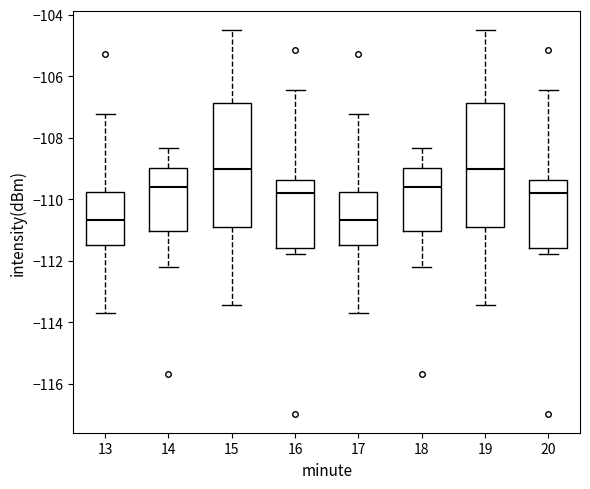

Where is the lower edge of the box at x = 19 on the y-axis? The values are not printed on the chart, so give them approximately, as read against the axis.

-110.8